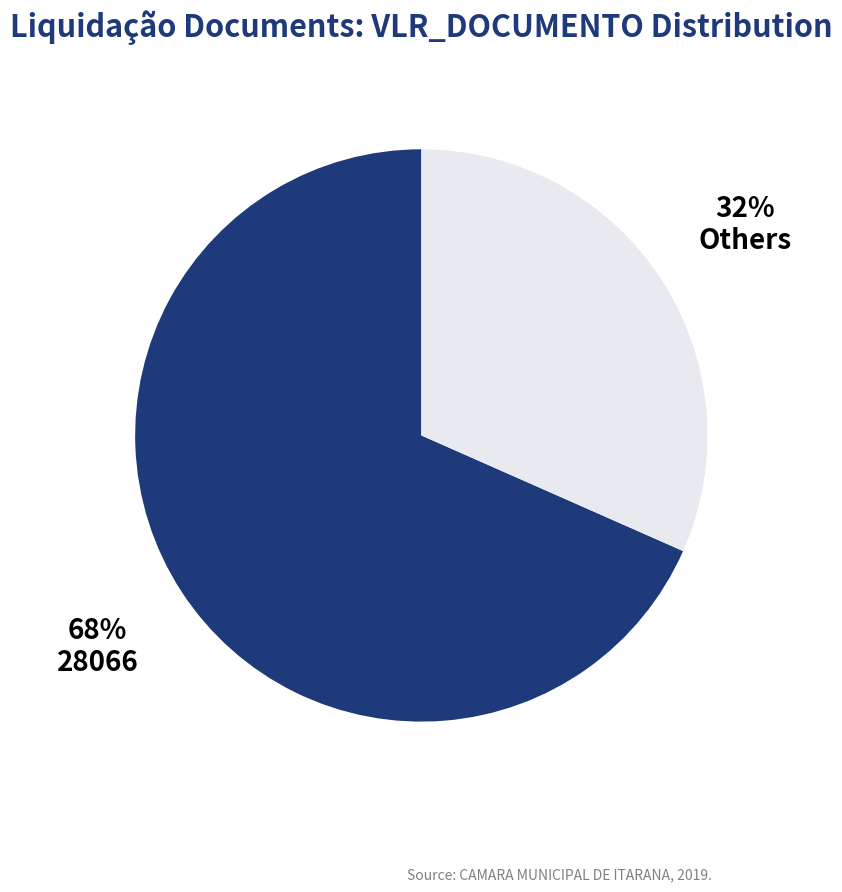

To the nearest percent, what is the average slice percentage?

50%